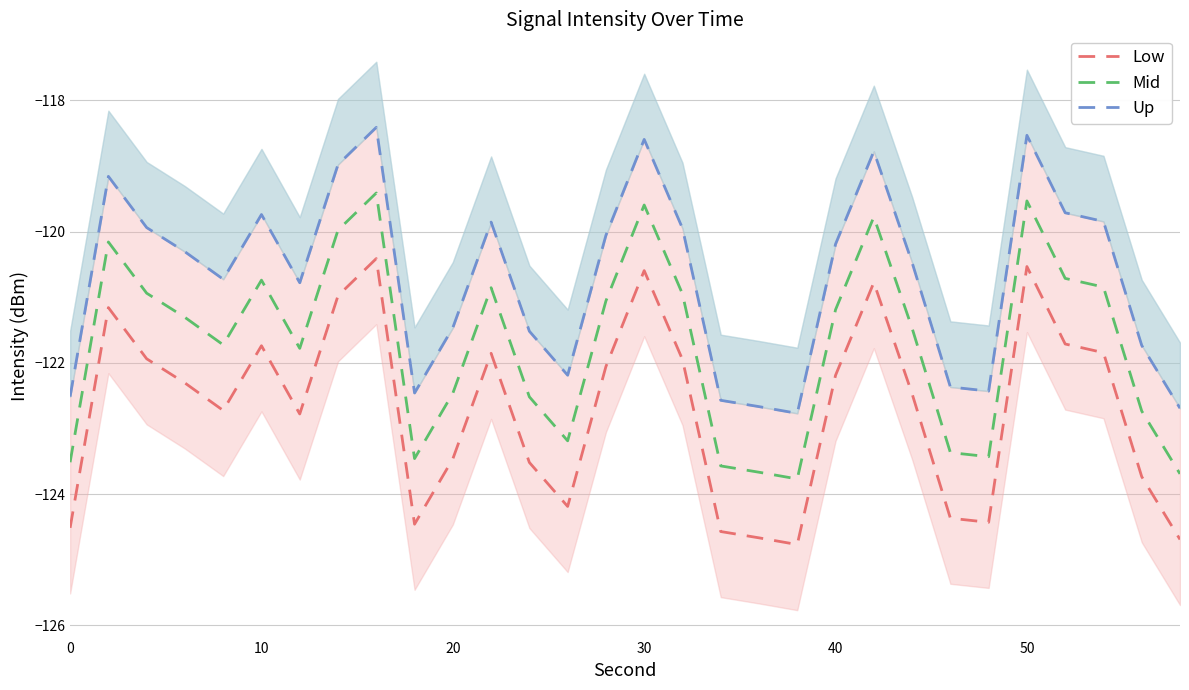

List the series in order of their overall mean, lowest first.

Low, Mid, Up